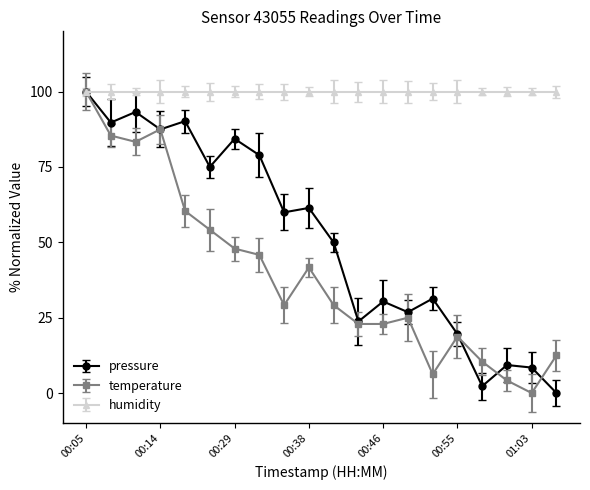

Which series has the largest total across all categories?

humidity